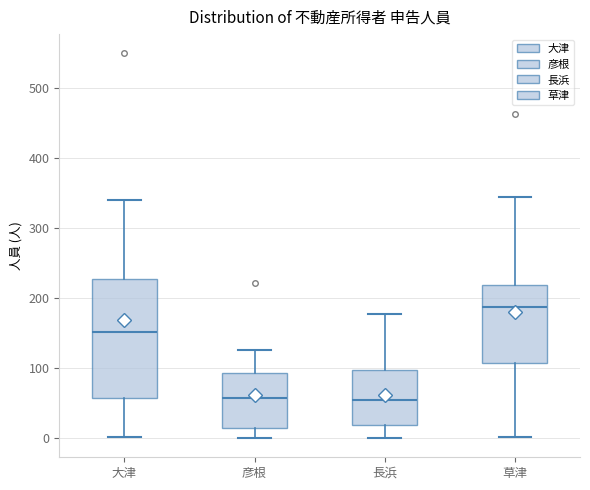

Reading left to right, read every box against the y-axis: the position of its median line, the range the box covers, and the ends of its whiskers. The values are not printed on the chart, so give them approximately, as read against the axis.

大津: median 150, box 60 to 230, whiskers 0 to 340
彦根: median 60, box 10 to 90, whiskers 0 to 130
長浜: median 50, box 20 to 100, whiskers 0 to 180
草津: median 190, box 110 to 220, whiskers 0 to 340